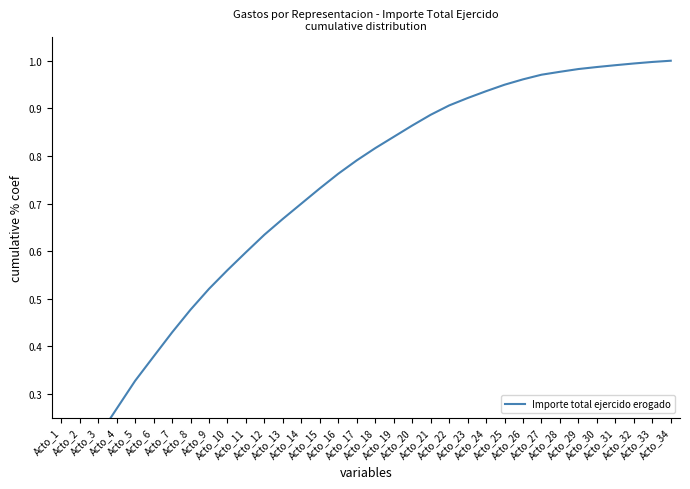

Reading left to right, what are all the values shown in this chart?

Acto_1=0.1	Acto_2=0.1	Acto_3=0.2	Acto_4=0.3	Acto_5=0.3	Acto_6=0.4	Acto_7=0.4	Acto_8=0.5	Acto_9=0.5	Acto_10=0.6	Acto_11=0.6	Acto_12=0.6	Acto_13=0.7	Acto_14=0.7	Acto_15=0.7	Acto_16=0.8	Acto_17=0.8	Acto_18=0.8	Acto_19=0.8	Acto_20=0.9	Acto_21=0.9	Acto_22=0.9	Acto_23=0.9	Acto_24=0.9	Acto_25=0.9	Acto_26=1.0	Acto_27=1.0	Acto_28=1.0	Acto_29=1.0	Acto_30=1.0	Acto_31=1.0	Acto_32=1.0	Acto_33=1.0	Acto_34=1.0